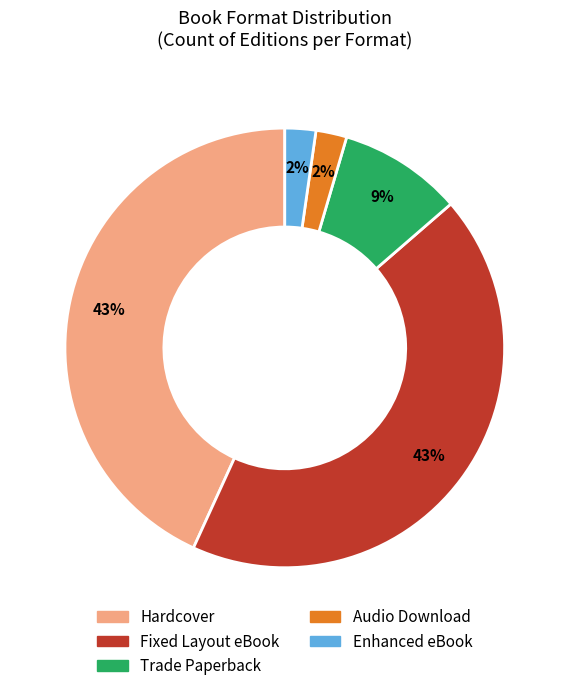

Which has a higher value, Hardcover or Audio Download?

Hardcover